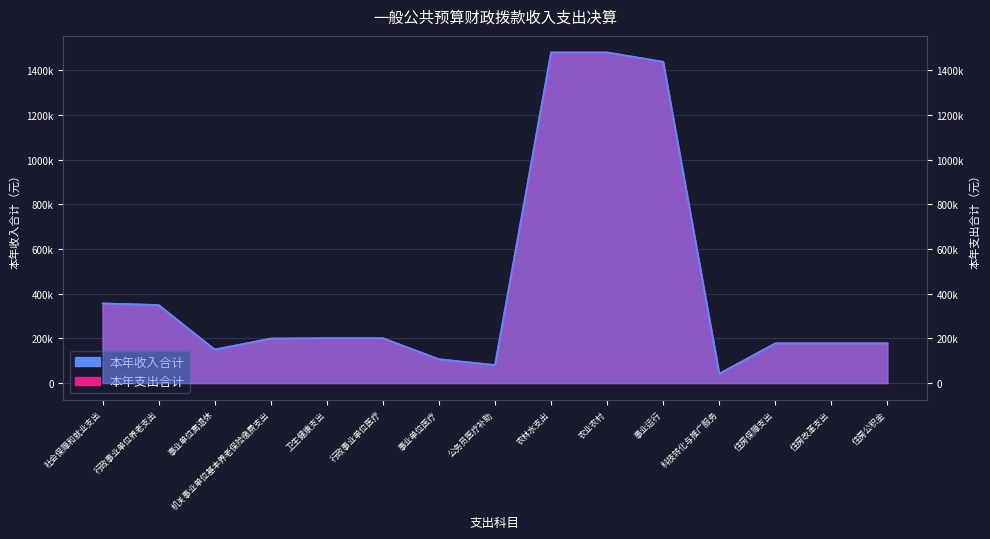

How many data points in 本年收入合计 are above 199098?

8